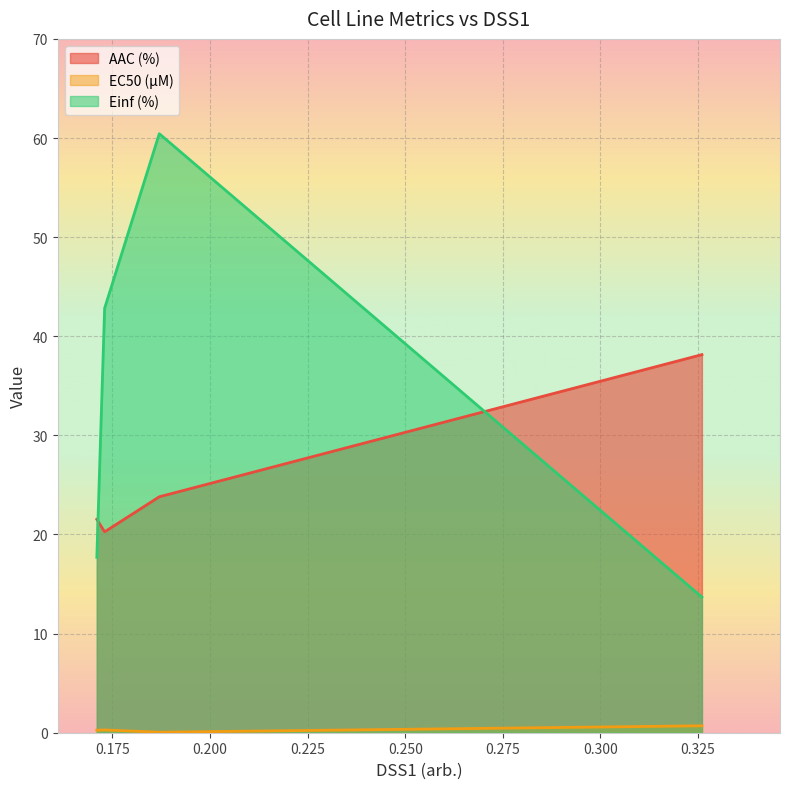

Which series has the largest total across all categories?

Einf (%)